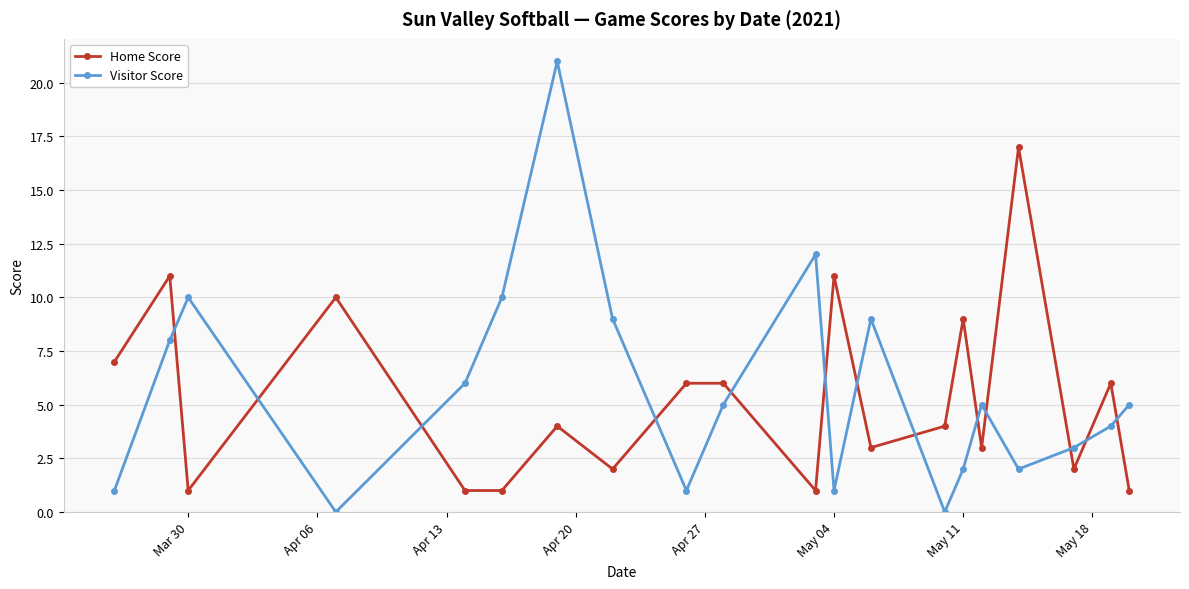

In Visitor Score, how many points are lower than both neighbors (excluding endpoints)?

5